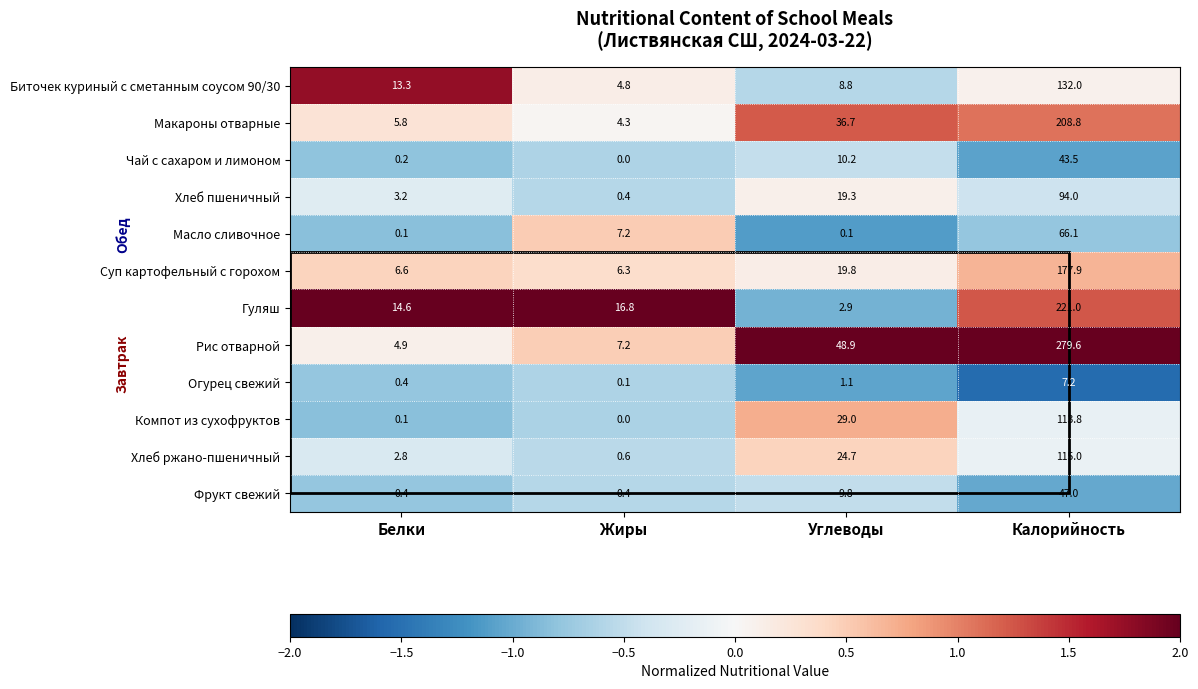

Which category has the lowest value across all series?

Жиры